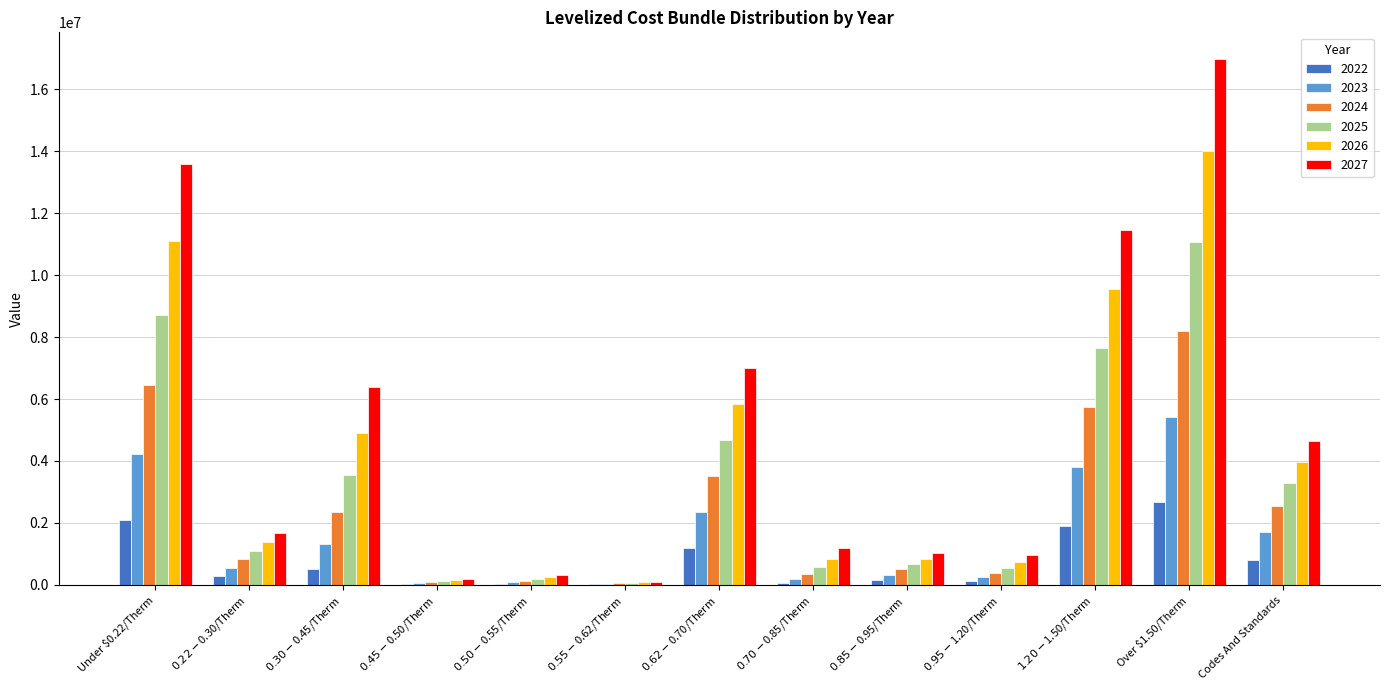

At which label does 2023 reach its peak?

Over $1.50/Therm